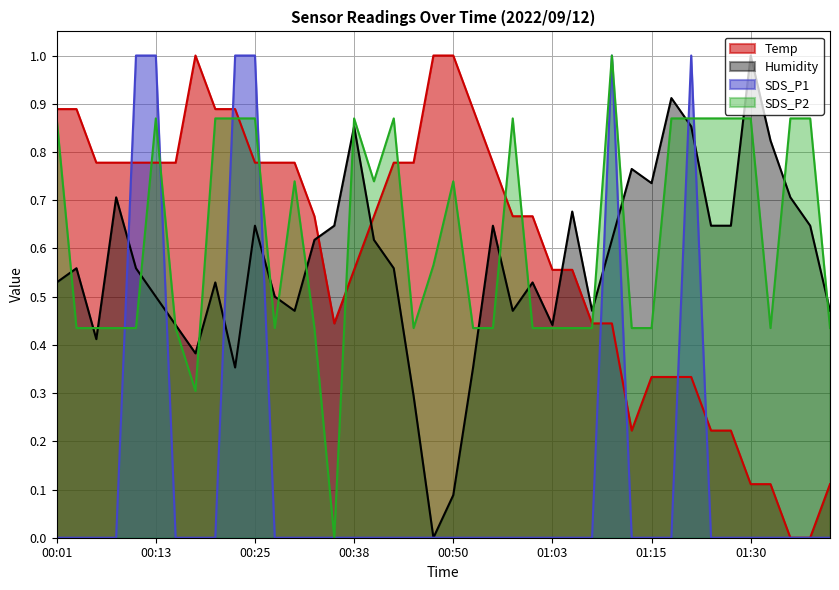

How many data points does each series have?

40